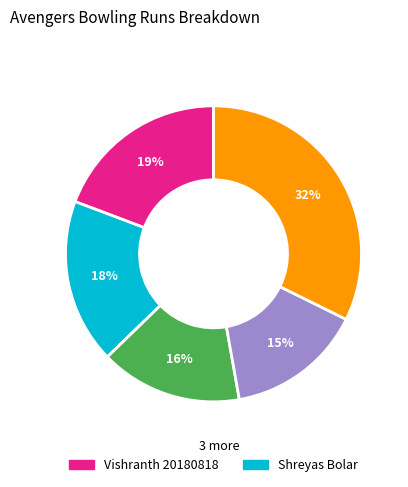

To the nearest percent, what is the average slice percentage?

20%